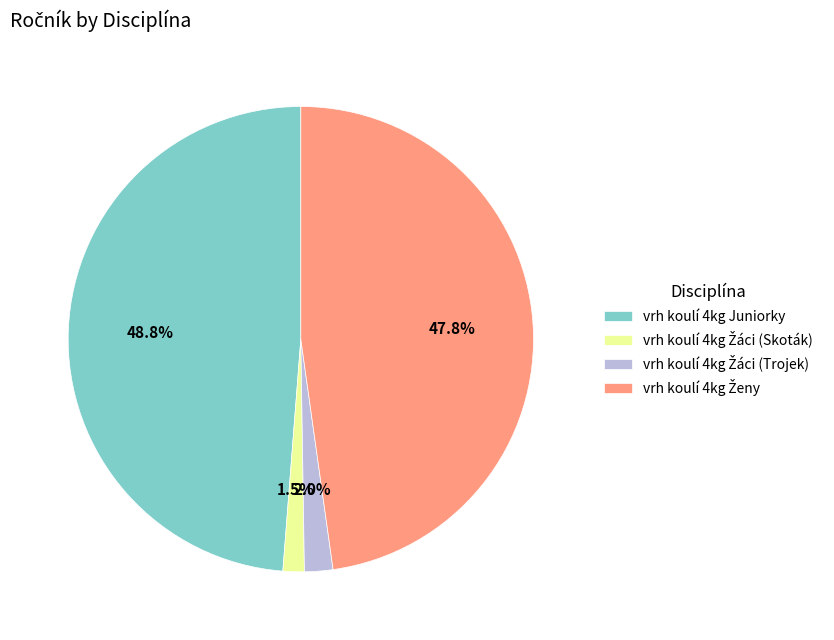

To the nearest percent, what is the average slice percentage?

25%